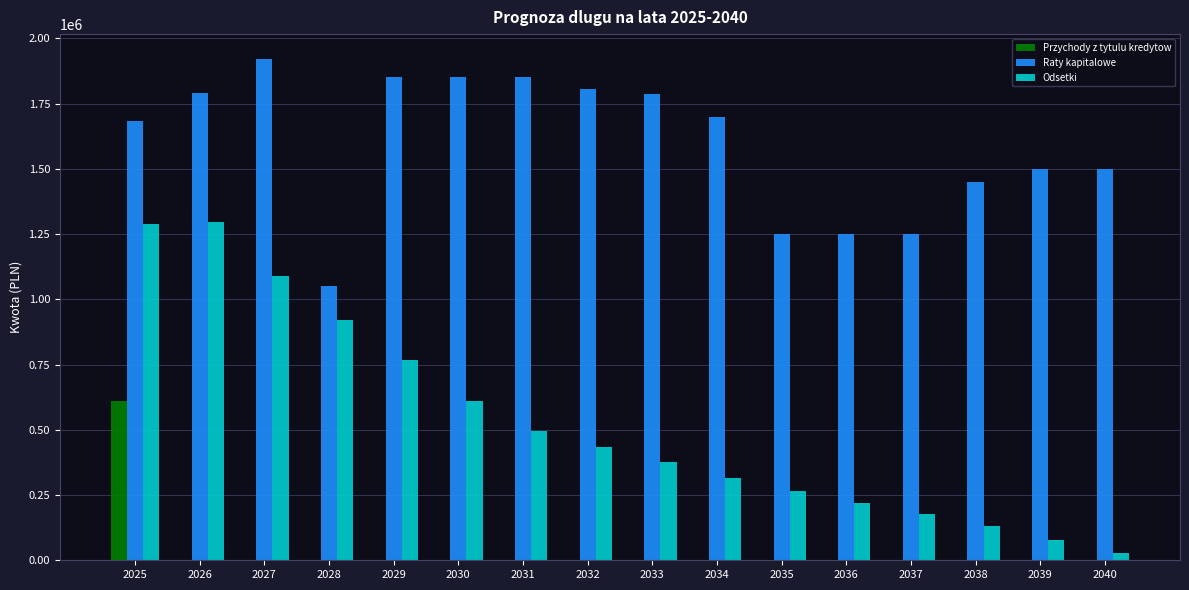

What is the sum of the Odsetki values at 2032 and 2033?

808605.0